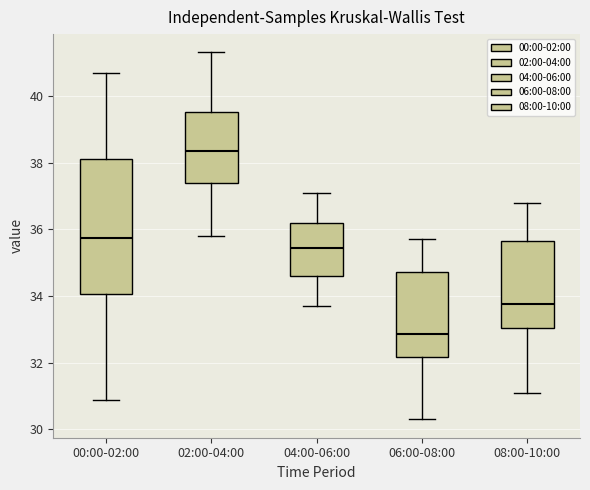

Comparing the boxes themselves (not the whiskers), which one is the tallest?

00:00-02:00